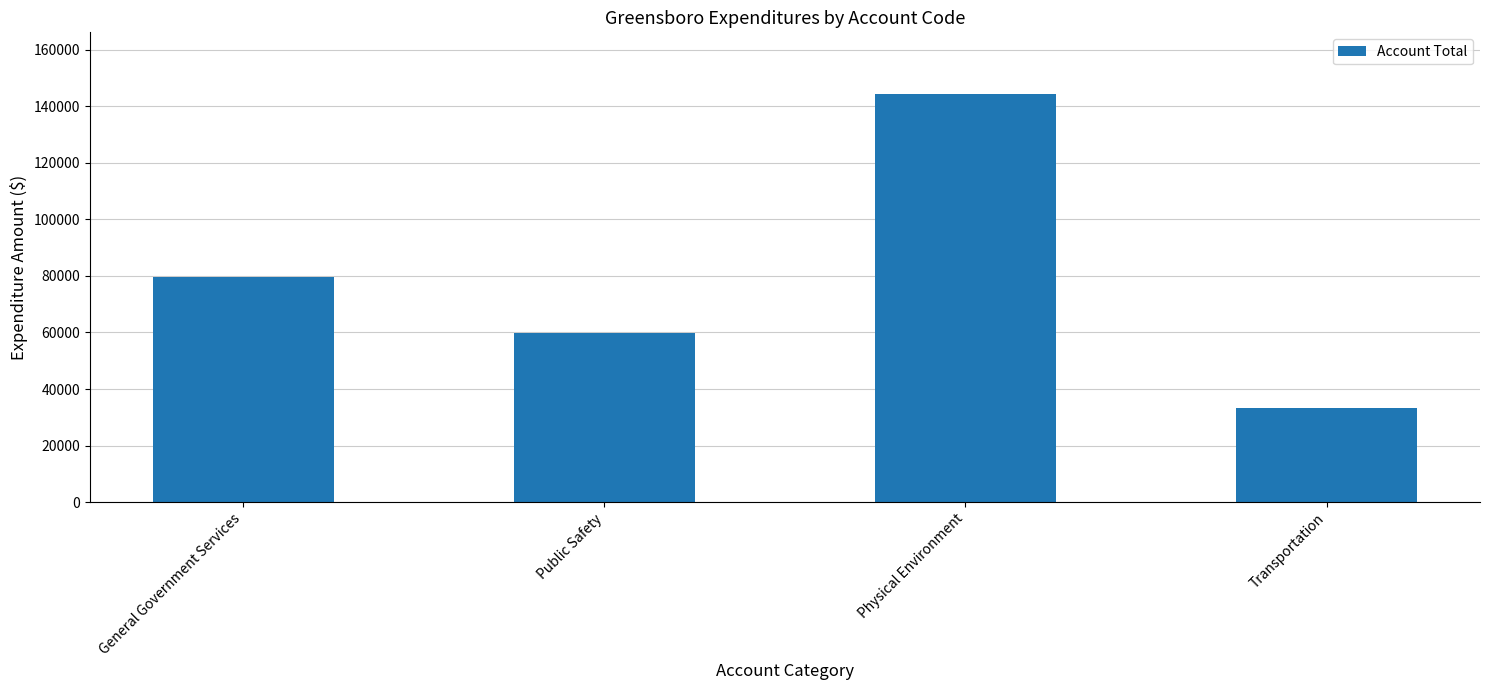

What is the minimum value shown in the chart?

33259